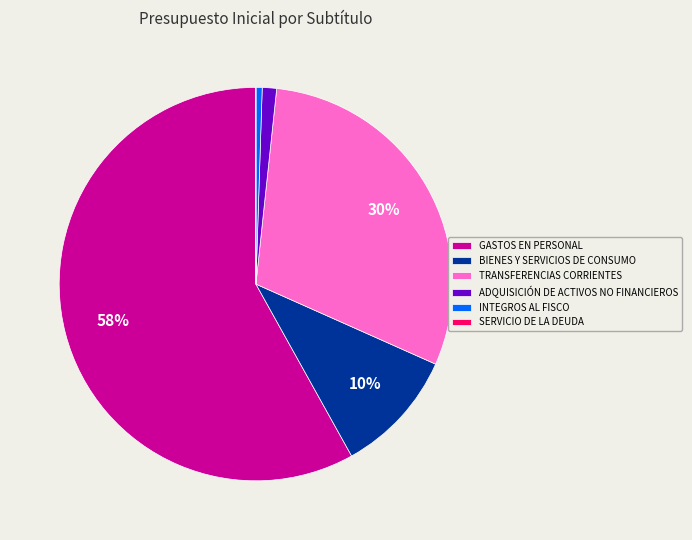

Which category has the biggest portion of the pie?

GASTOS EN PERSONAL